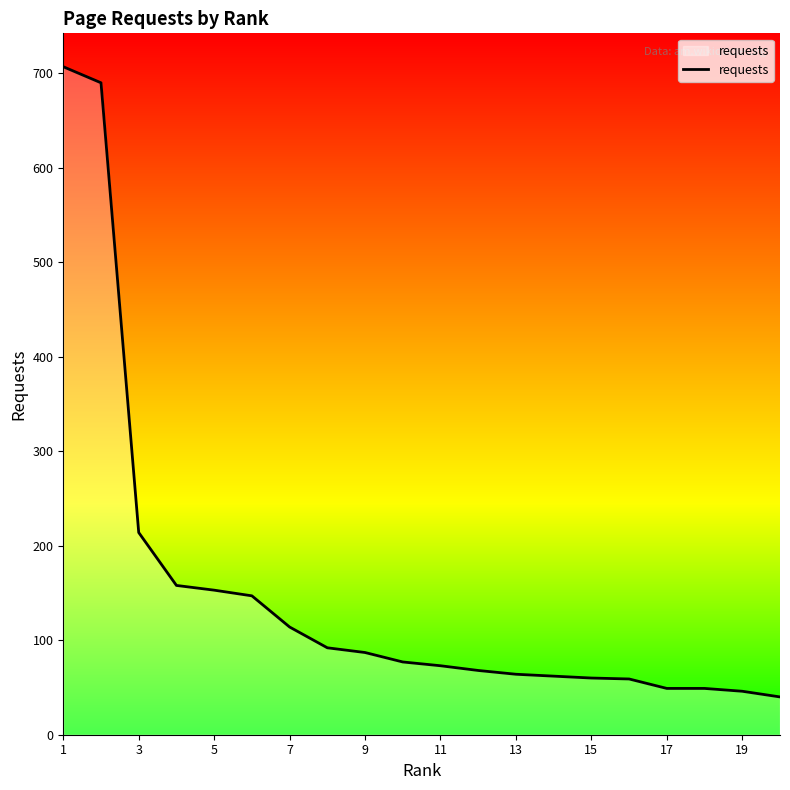

What is the smallest value displayed?

40